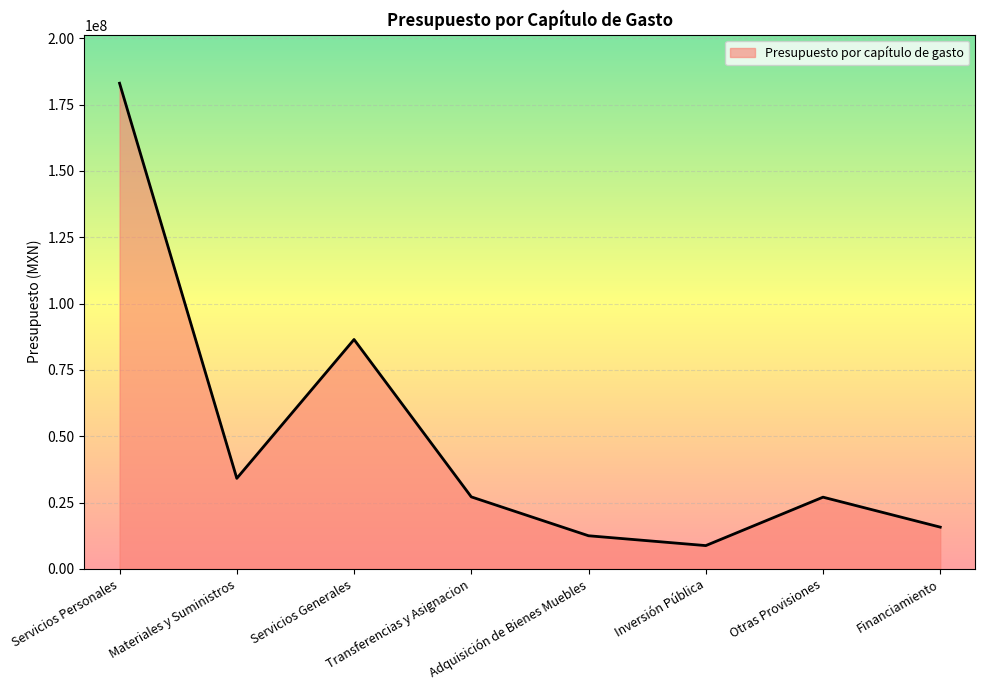

How many interior local peaks (higher than both neighbors) does the data have?

2